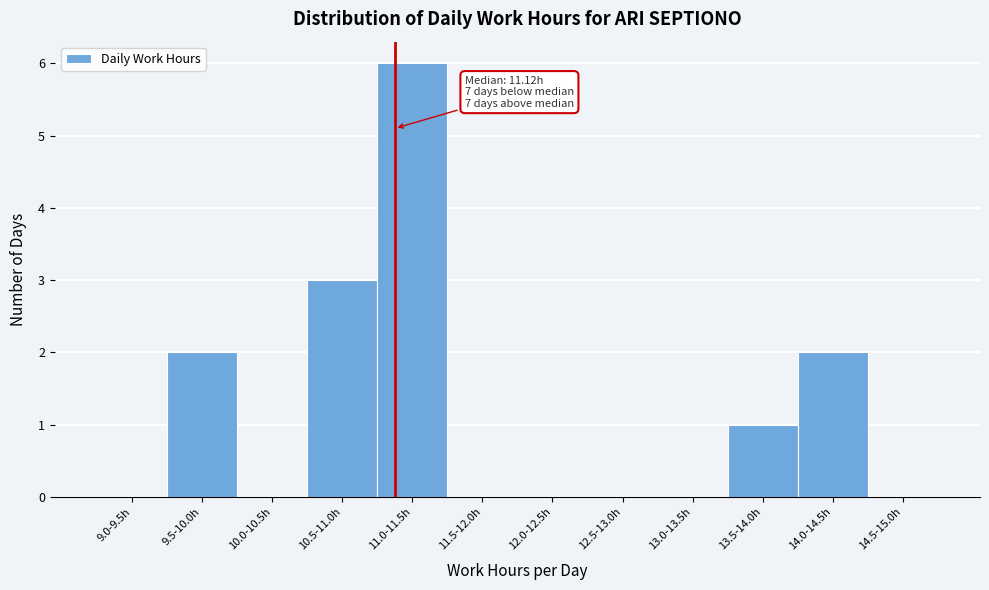

Reading left to right, list all the values displayed in this chart.

9.0-9.5h=0	9.5-10.0h=2	10.0-10.5h=0	10.5-11.0h=3	11.0-11.5h=6	11.5-12.0h=0	12.0-12.5h=0	12.5-13.0h=0	13.0-13.5h=0	13.5-14.0h=1	14.0-14.5h=2	14.5-15.0h=0